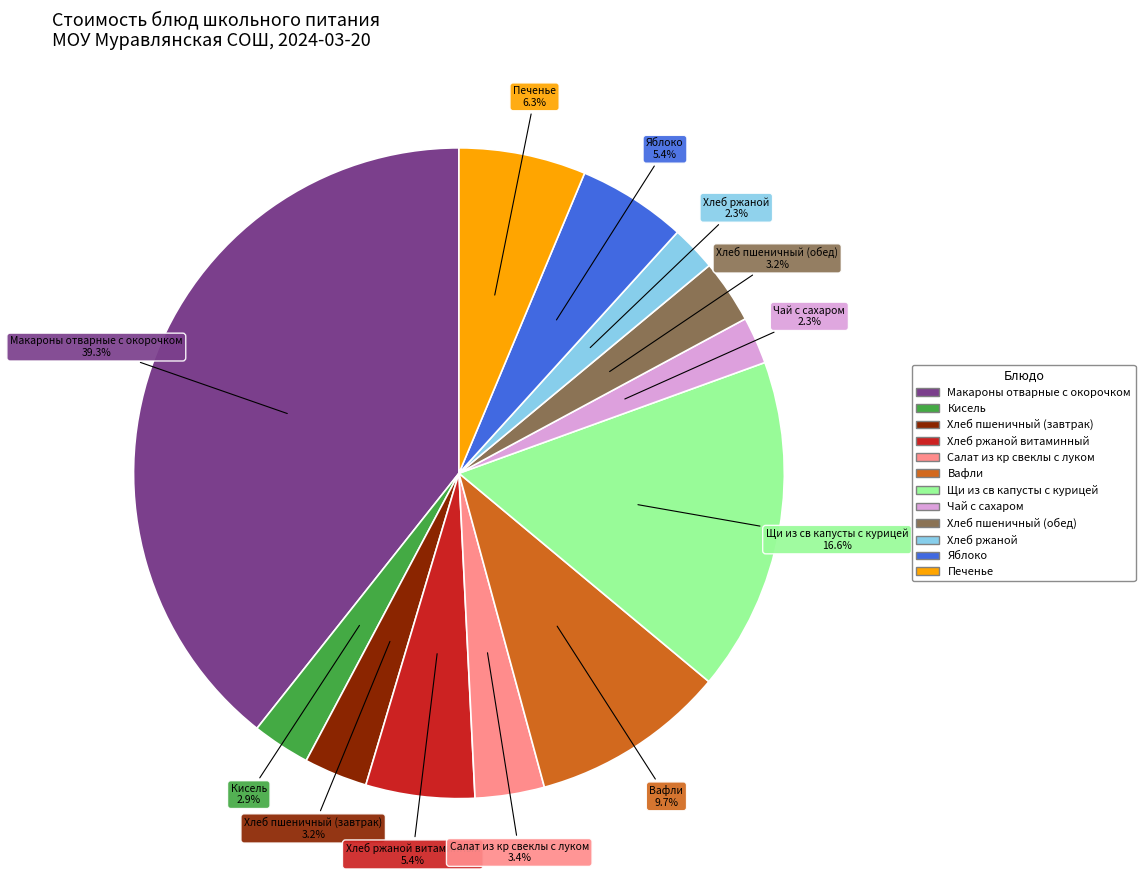

What percentage is the Хлеб ржаной slice, to the nearest percent?

2%